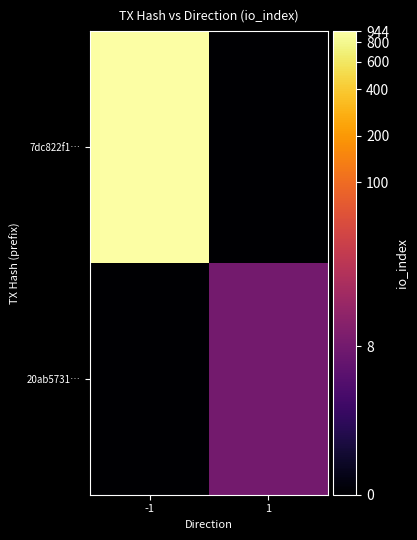

Which has a higher value, 1 or -1?

-1